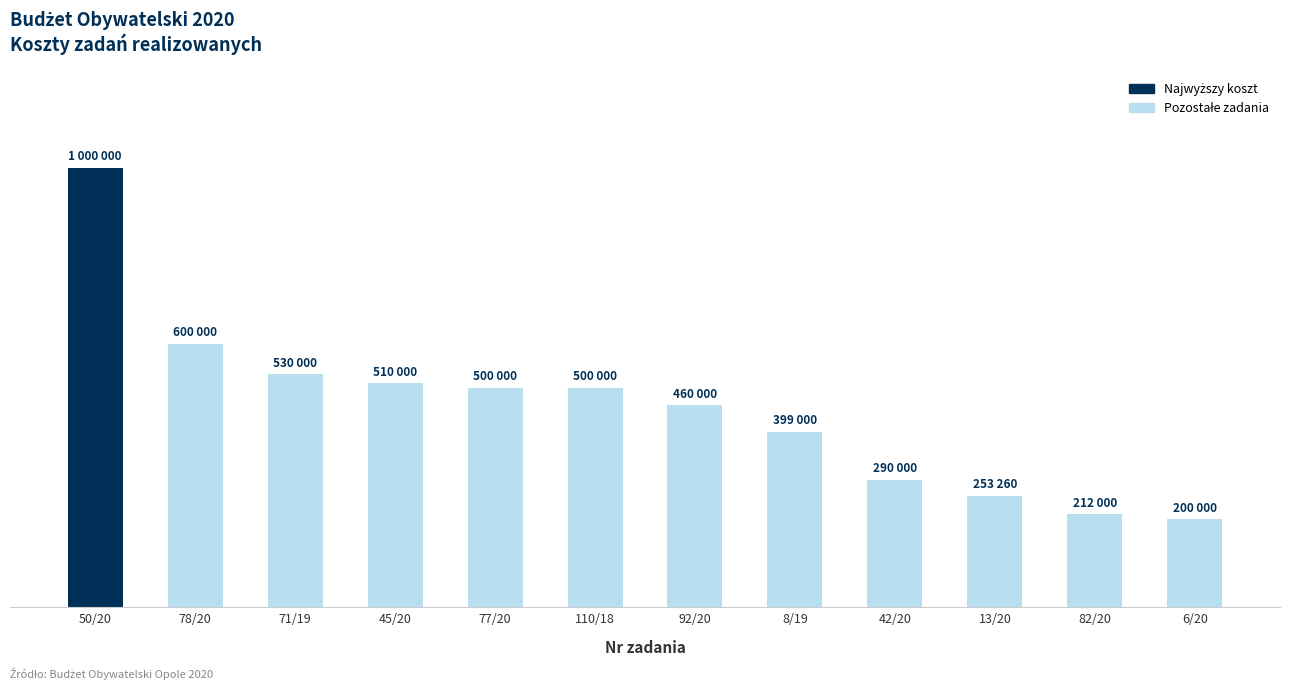

Which has a higher value, 45/20 or 71/19?

71/19